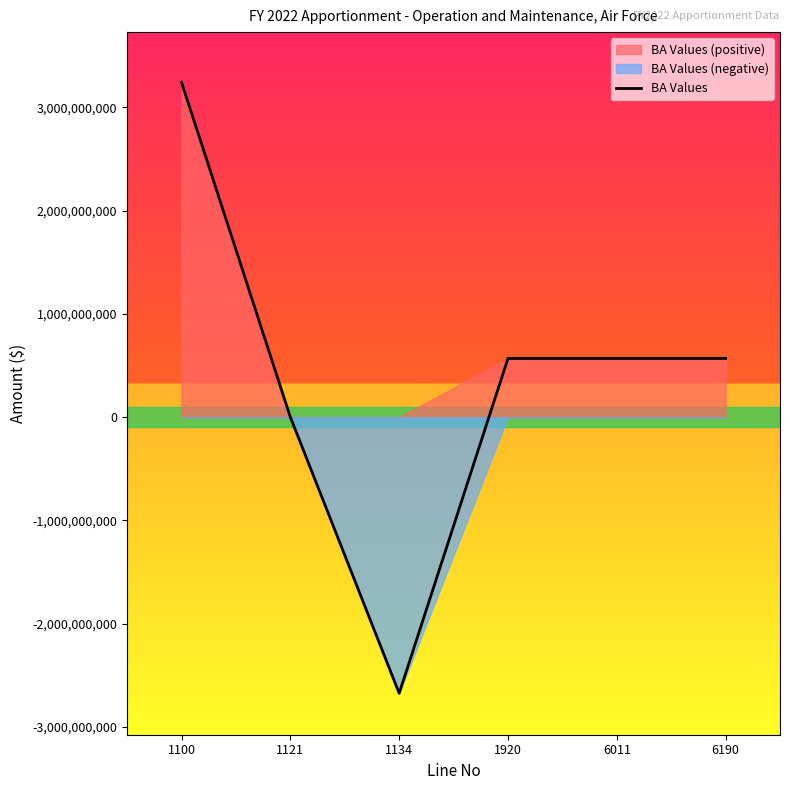

The chart shows a value of -4380096195 at 1134. True or false?

False